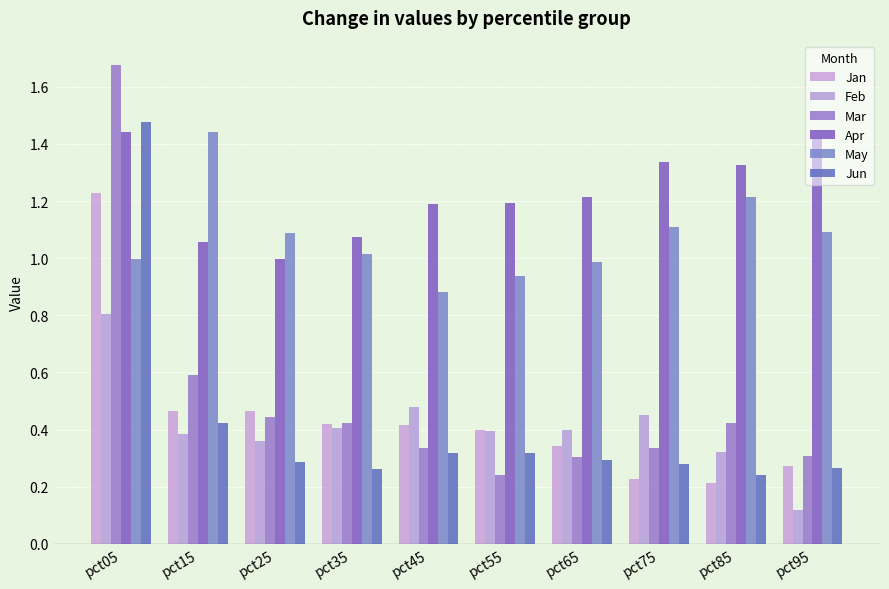

What is the smallest value displayed?

0.1